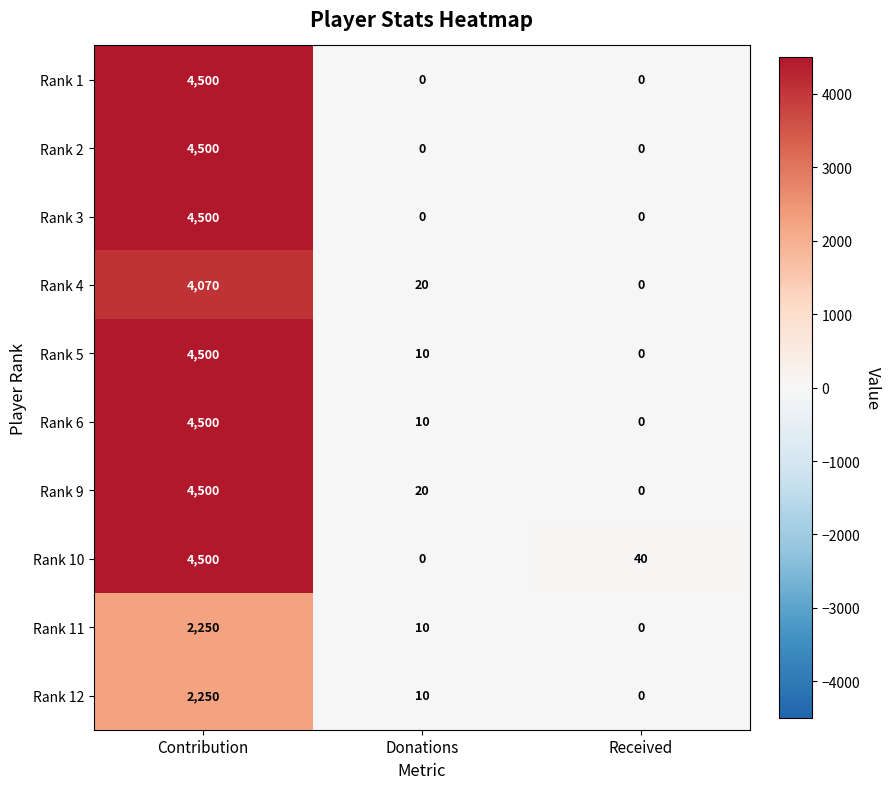

What is the maximum value shown in the chart?

4500